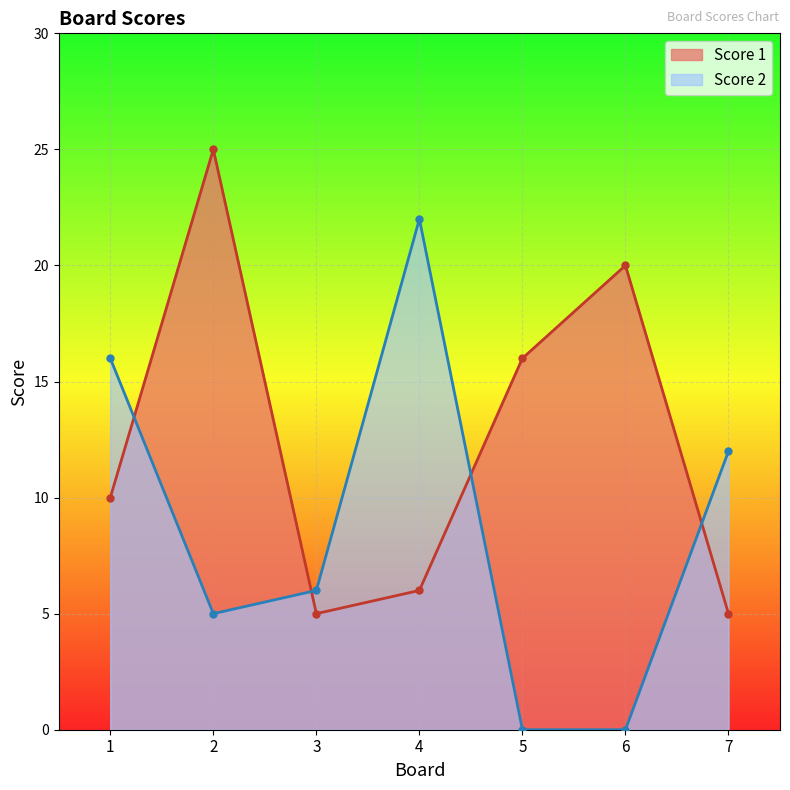

What is the sum of the Score 1 values at 2 and 1?

35